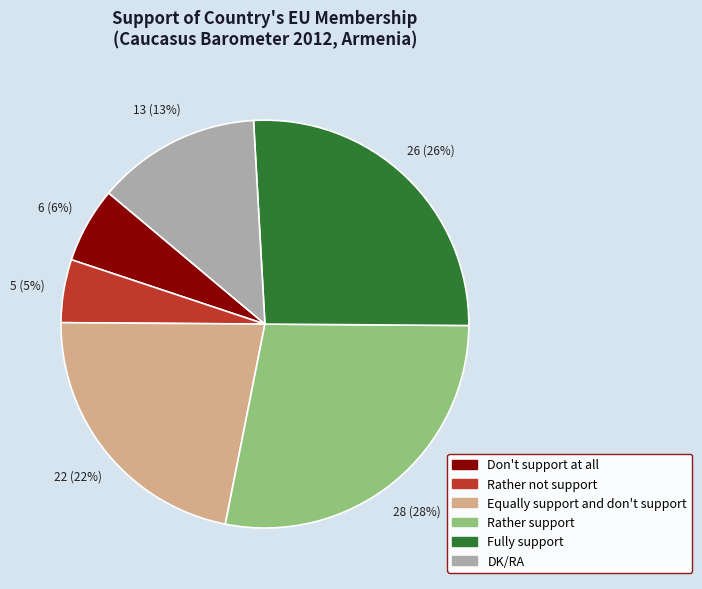

Between DK/RA and Rather support, which is larger?

Rather support